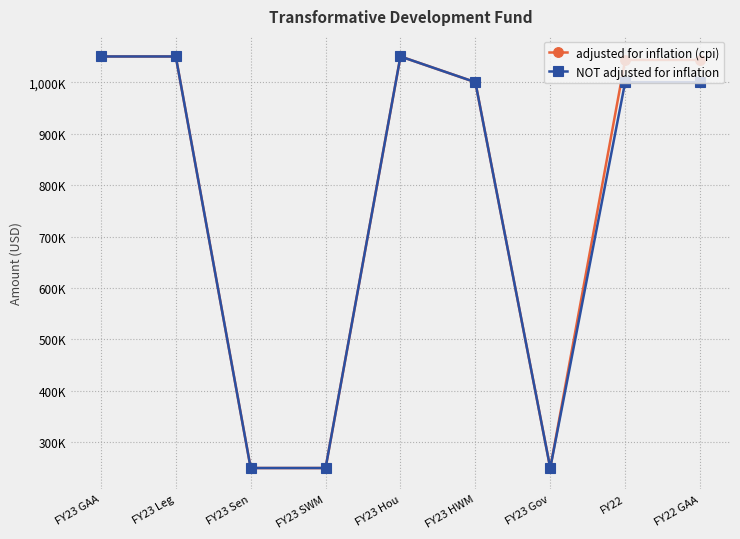

Rank the categories by NOT adjusted for inflation value from highest to lowest.

FY23 GAA, FY23 Leg, FY23 Hou, FY23 HWM, FY22, FY22 GAA, FY23 Sen, FY23 SWM, FY23 Gov